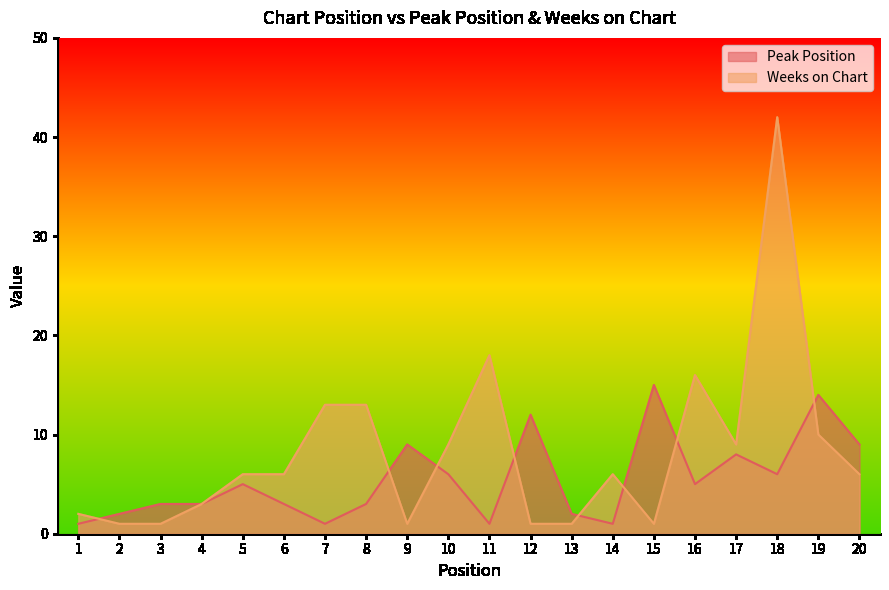

Which series has the widest spread of values?

Weeks on Chart